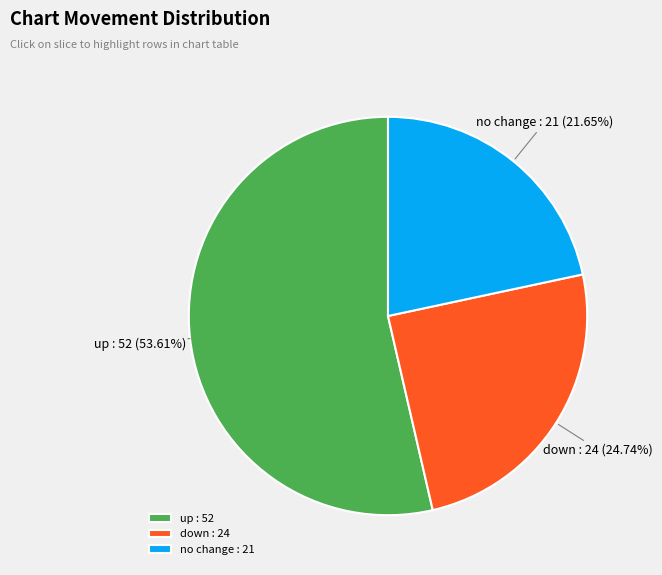

Which category has the biggest portion of the pie?

up